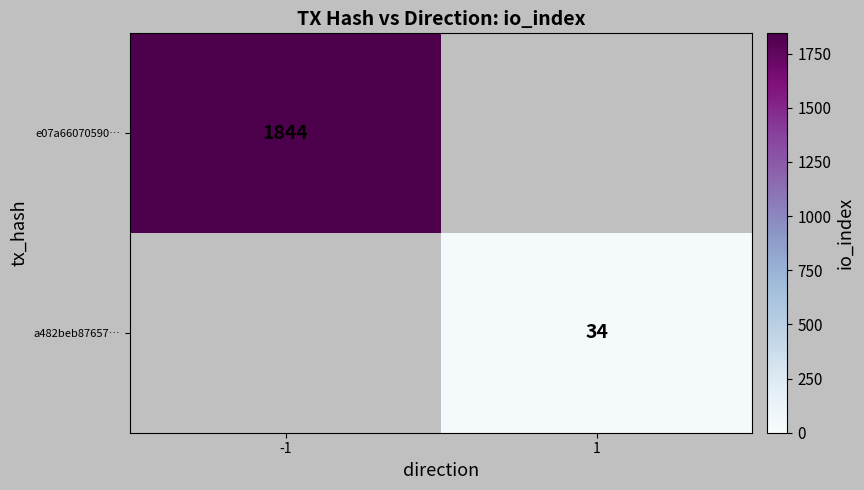

At how many categories does at least one series exceed 1315?

1